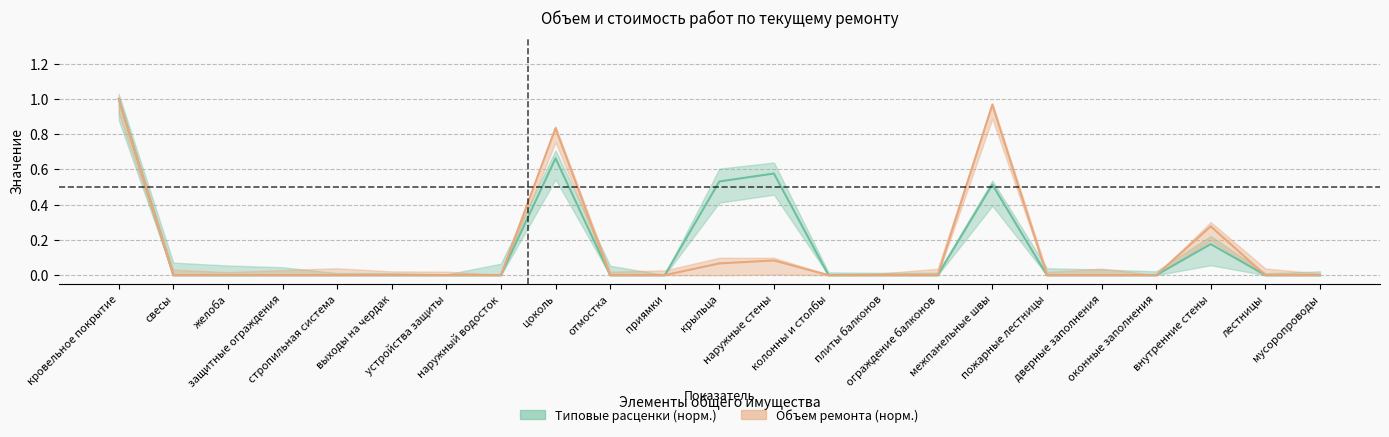

Does the chart have visible grid lines?

Yes